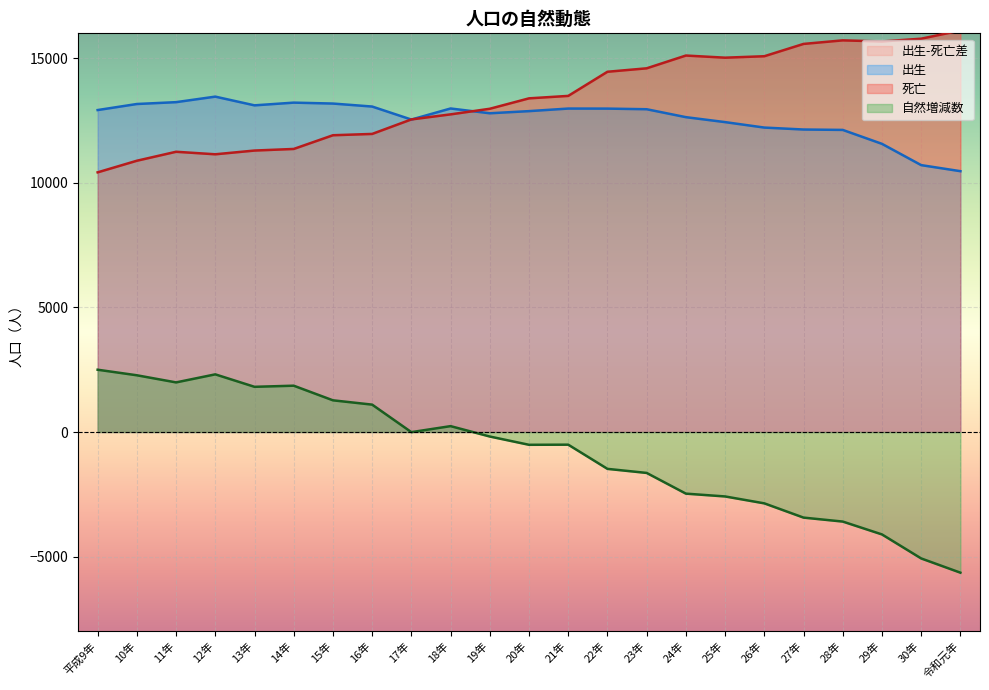

How many lines are shown in the chart?

3